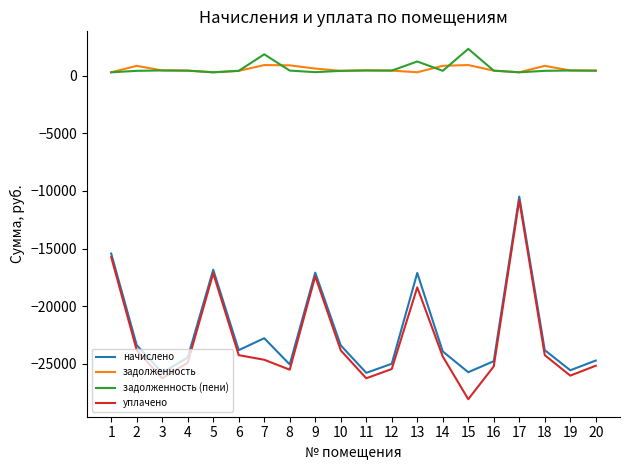

What are all the series names shown in the legend?

начислено, задолженность, задолженность (пени), уплачено